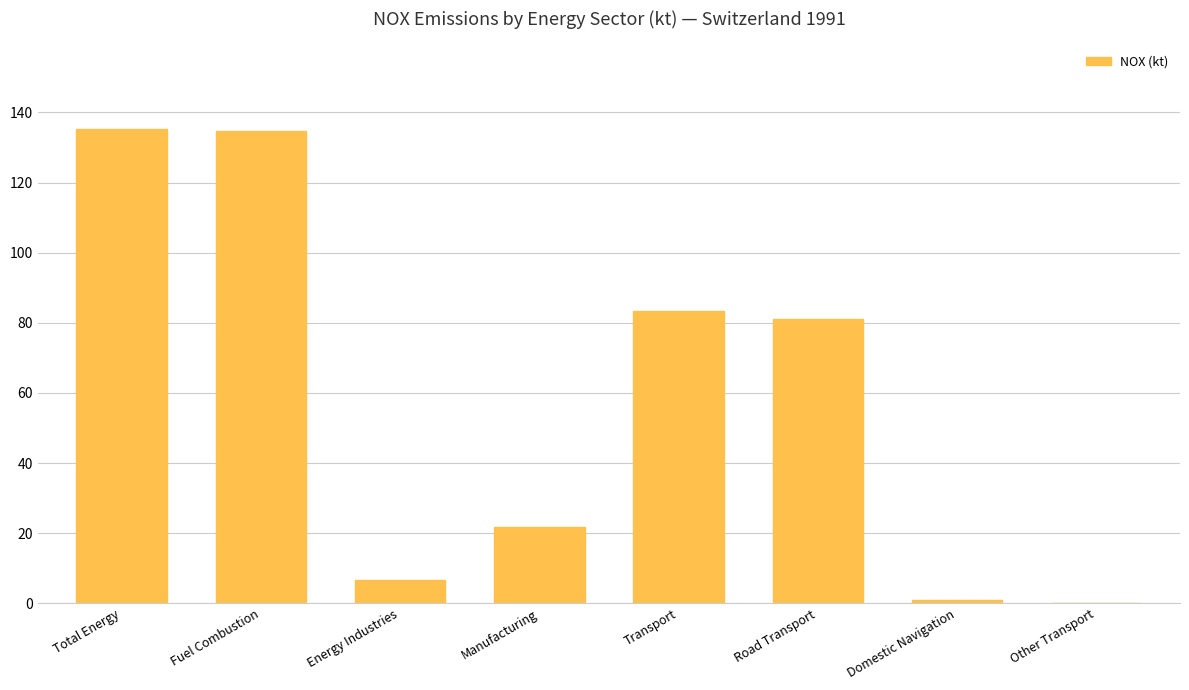

True or false: the data shows 21.7 at Manufacturing.

True